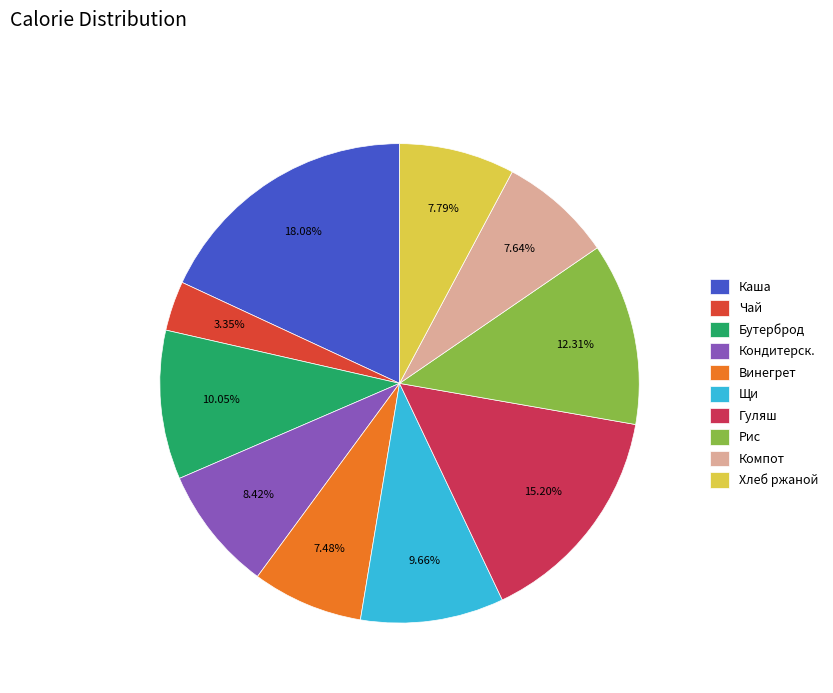

To the nearest percent, what portion does Гуляш represent?

15%